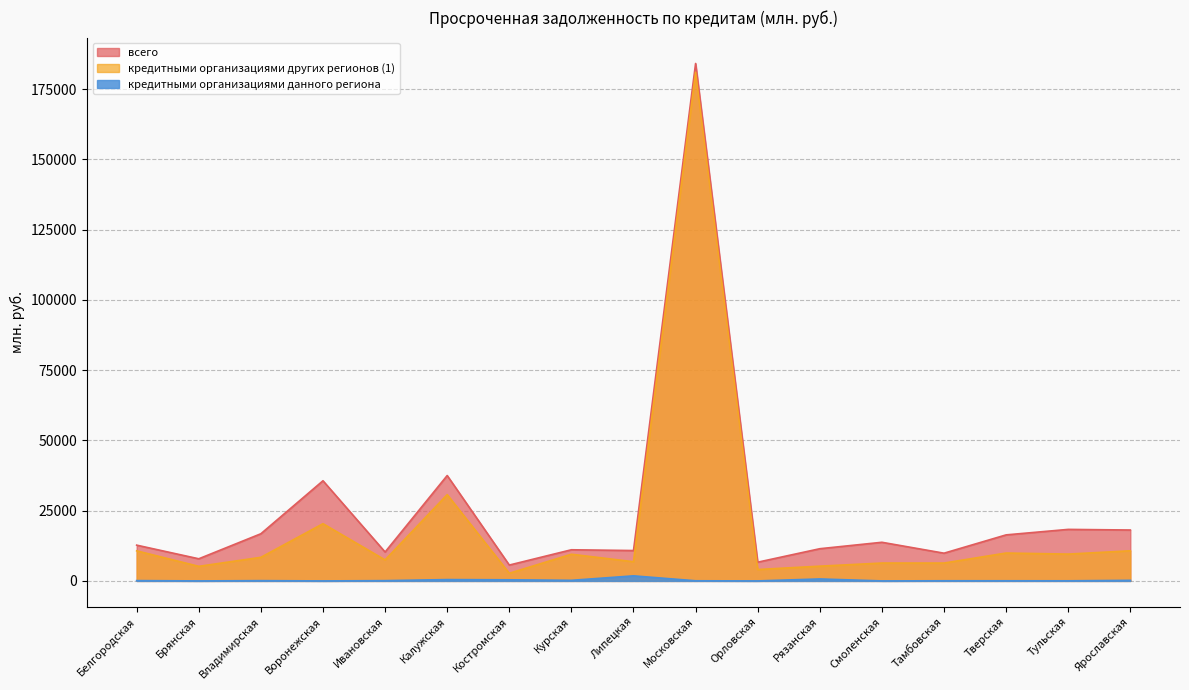

Reading left to right, list all the values displayed in this chart.

всего: Белгородская=12728	Брянская=7874	Владимирская=16784	Воронежская=35641	Ивановская=10287	Калужская=37504	Костромская=5642	Курская=11082	Липецкая=10808	Московская=184142	Орловская=6663	Рязанская=11457	Смоленская=13747	Тамбовская=9866	Тверская=16382	Тульская=18336	Ярославская=18114
кредитными организациями других регионов (1): Белгородская=10701	Брянская=5188	Владимирская=8397	Воронежская=20364	Ивановская=7471	Калужская=30702	Костромская=2723	Курская=9491	Липецкая=6830	Московская=181027	Орловская=4052	Рязанская=5247	Смоленская=6360	Тамбовская=6354	Тверская=9923	Тульская=9546	Ярославская=10718
кредитными организациями данного региона: Белгородская=110	Брянская=0	Владимирская=93	Воронежская=0	Ивановская=93	Калужская=472	Костромская=394	Курская=206	Липецкая=1798	Московская=45	Орловская=0	Рязанская=694	Смоленская=0	Тамбовская=51	Тверская=48	Тульская=39	Ярославская=199